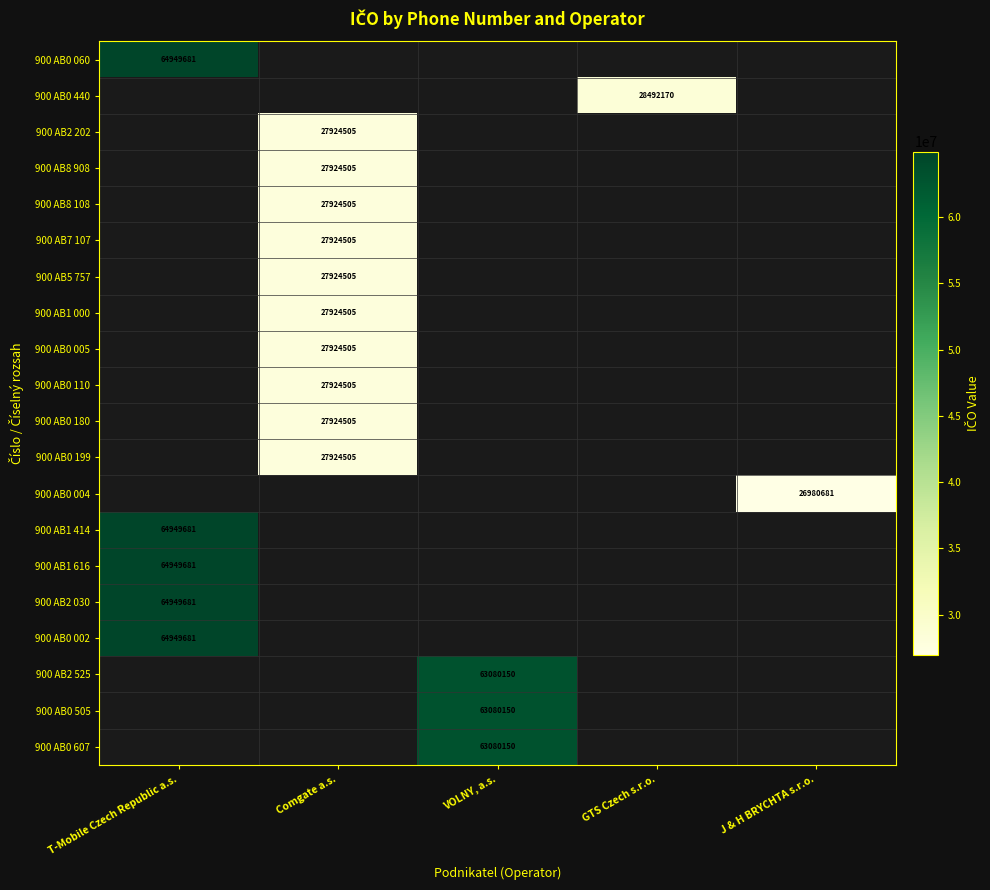

Is it true that 900 AB8 108 equals 16461948 at Comgate a.s.?

False